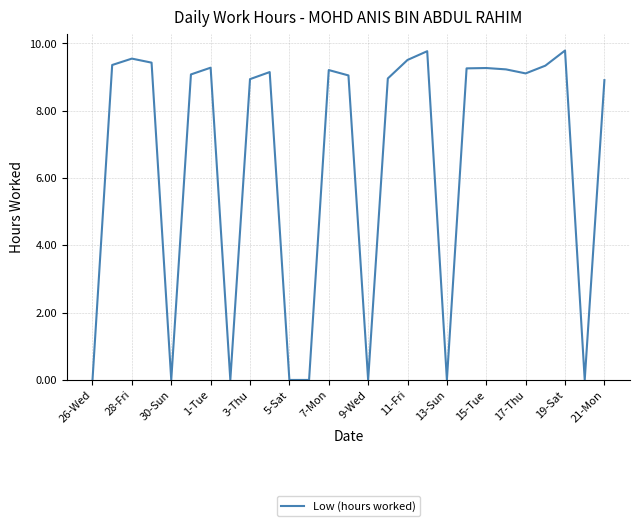

What is the difference between the maximum and minimum values?

9.8